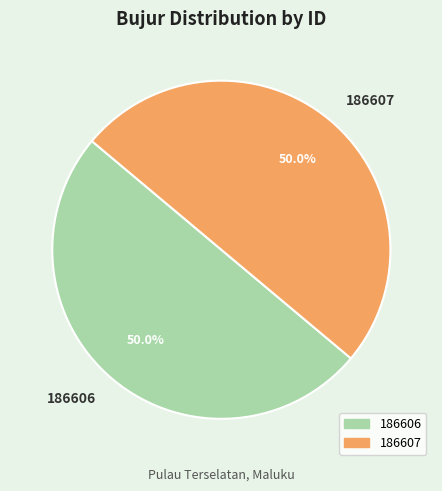

What percentage is NOT represented by 186607?

50.0%